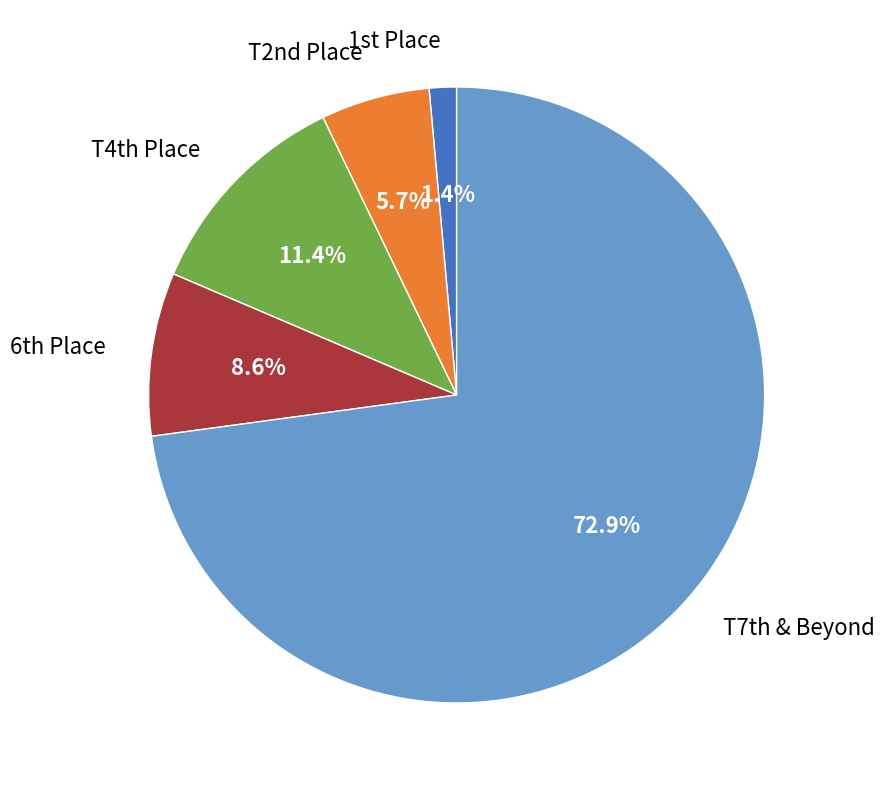

Is there any slice that represents more than half of the pie?

Yes